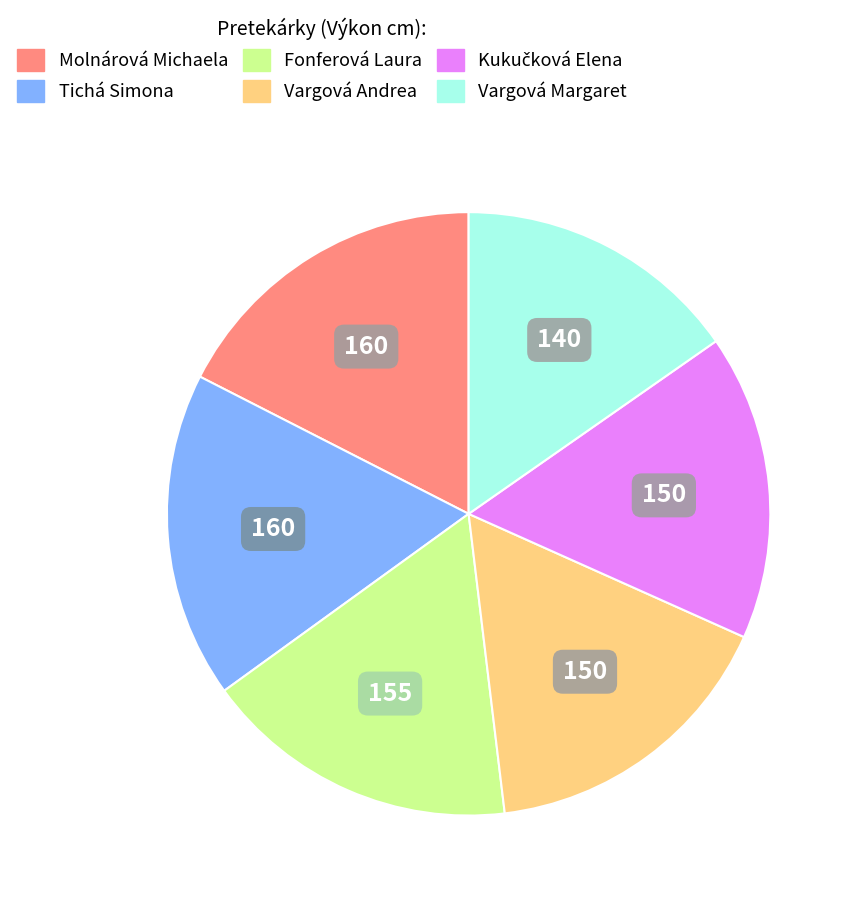

Which has a higher value, Molnárová Michaela or Fonferová Laura?

Molnárová Michaela